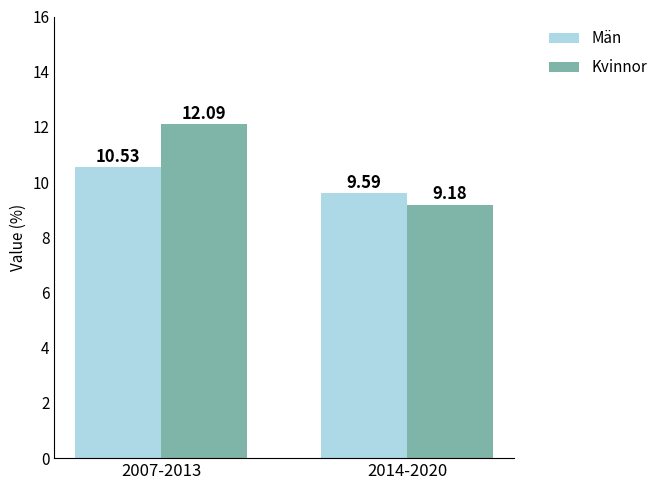

List the labels in order of Kvinnor value, smallest first.

2014-2020, 2007-2013